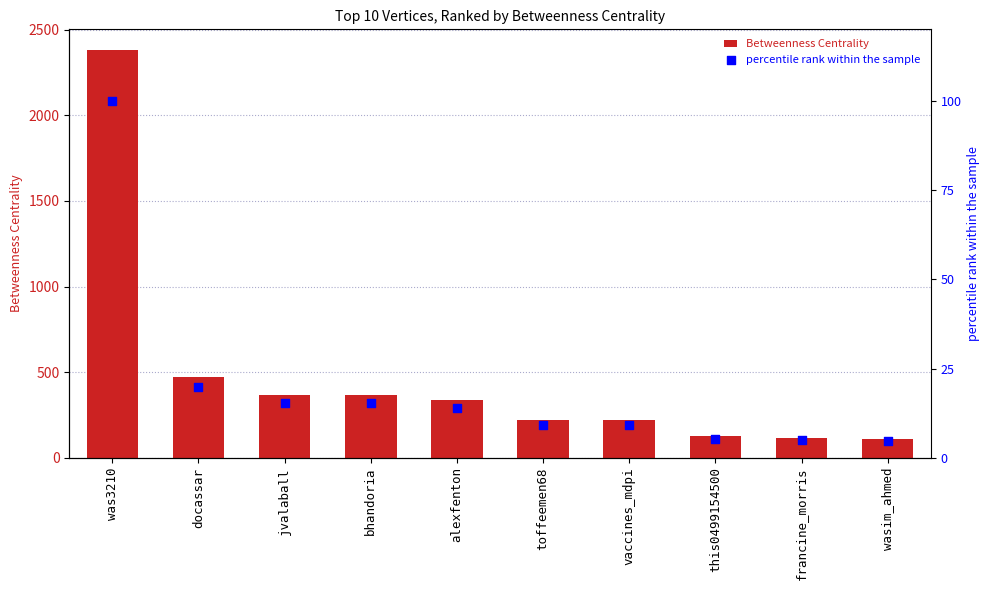

What are all the series names shown in the legend?

Betweenness Centrality, percentile rank within the sample